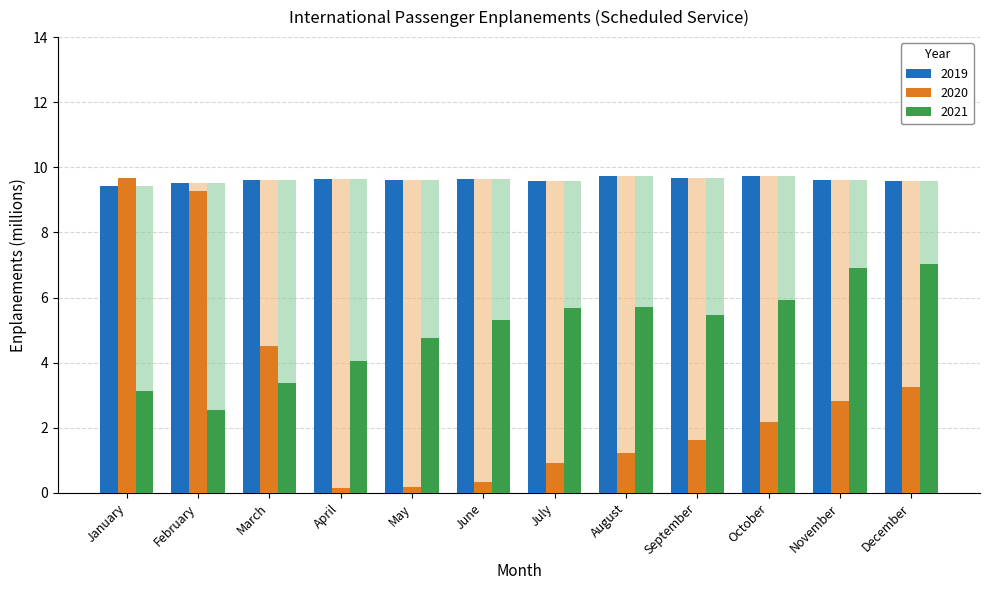

True or false: 2019 has a value of 9.6 at July.

True